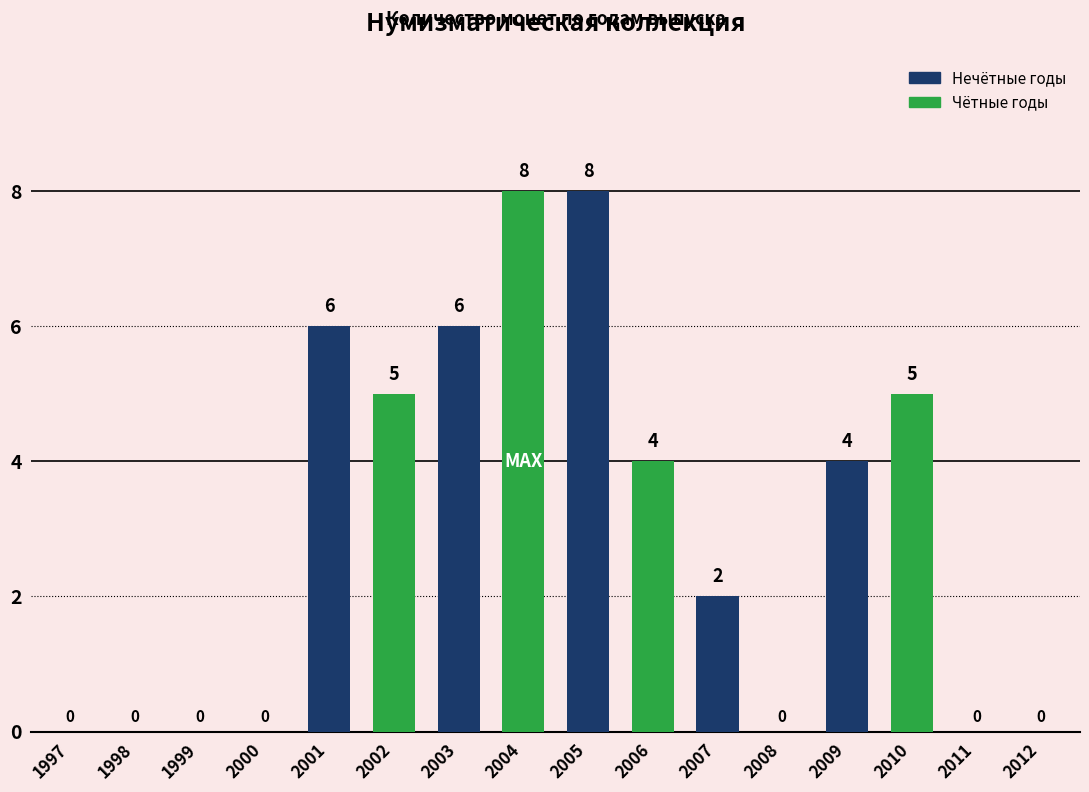

How many values are between 0 and 6?

14